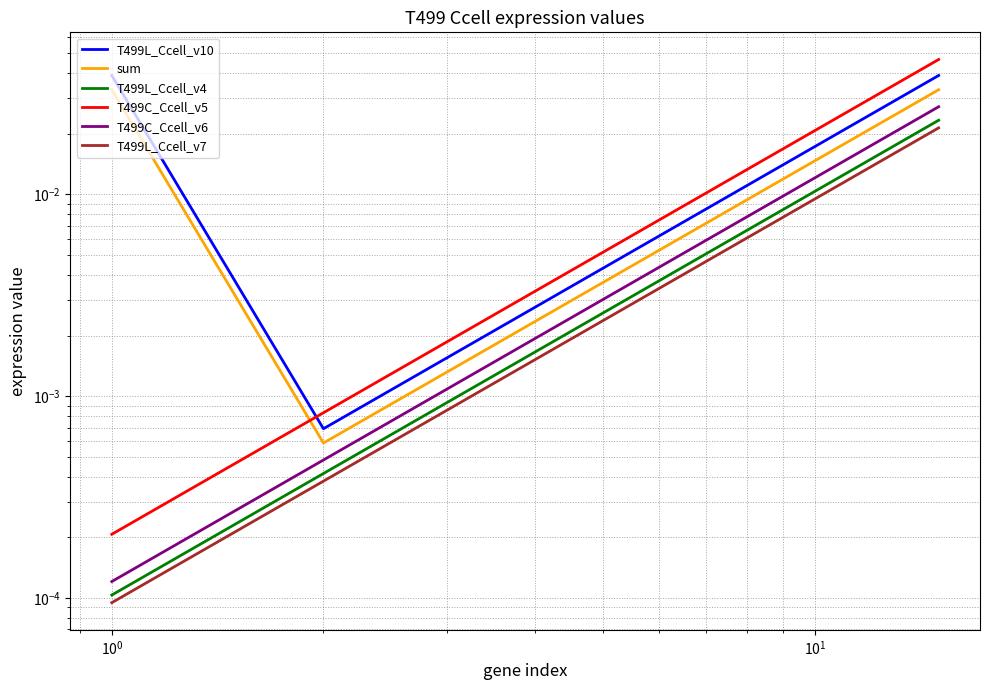

True or false: T499L_Ccell_v4 has more than 1 points higher than both neighbors.

False